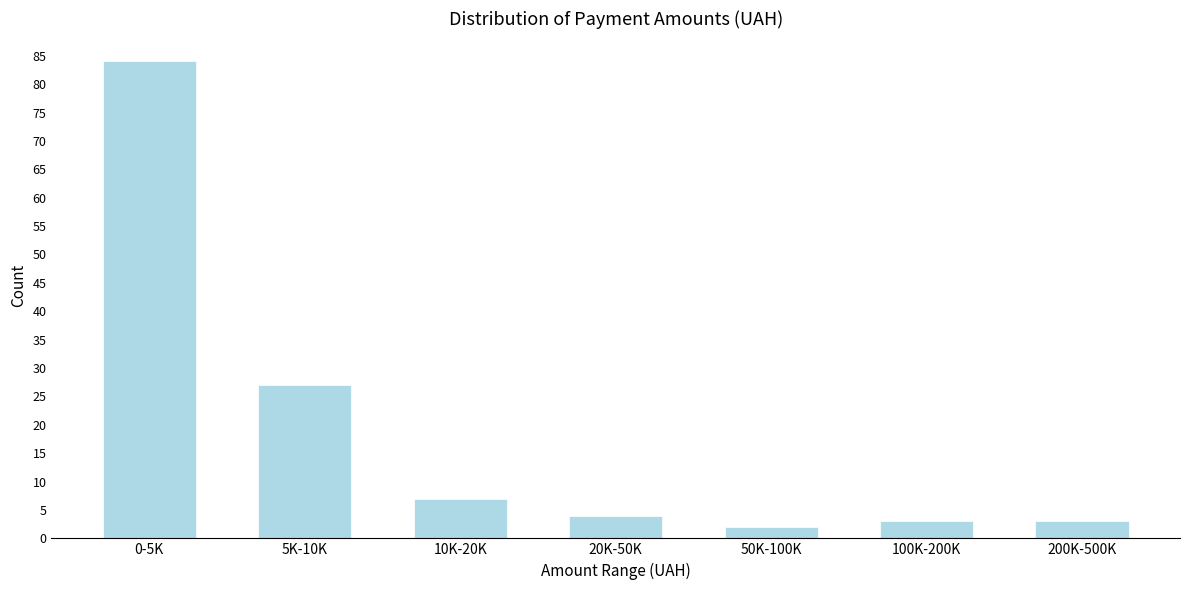

Reading left to right, list all the values displayed in this chart.

0-5K=84	5K-10K=27	10K-20K=7	20K-50K=4	50K-100K=2	100K-200K=3	200K-500K=3